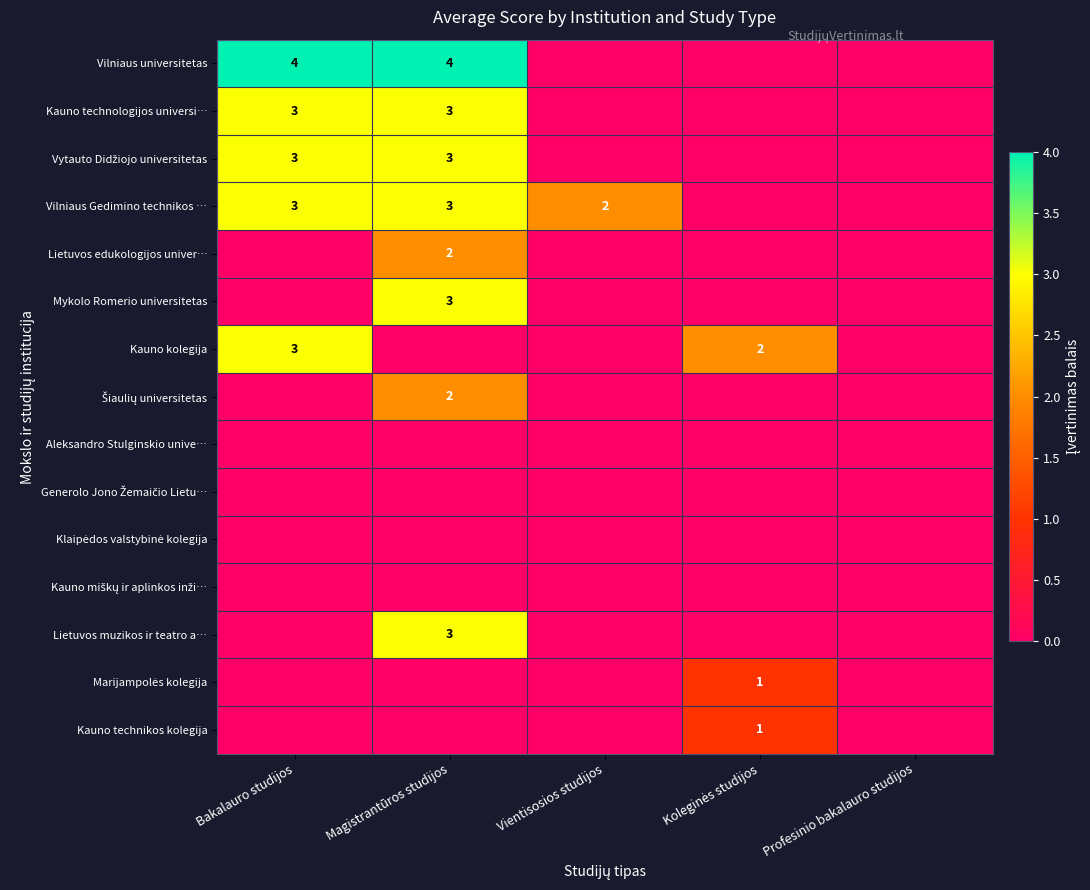

The value of Vilniaus Gedimino technikos … at Magistrantūros studijos is 5. True or false?

False